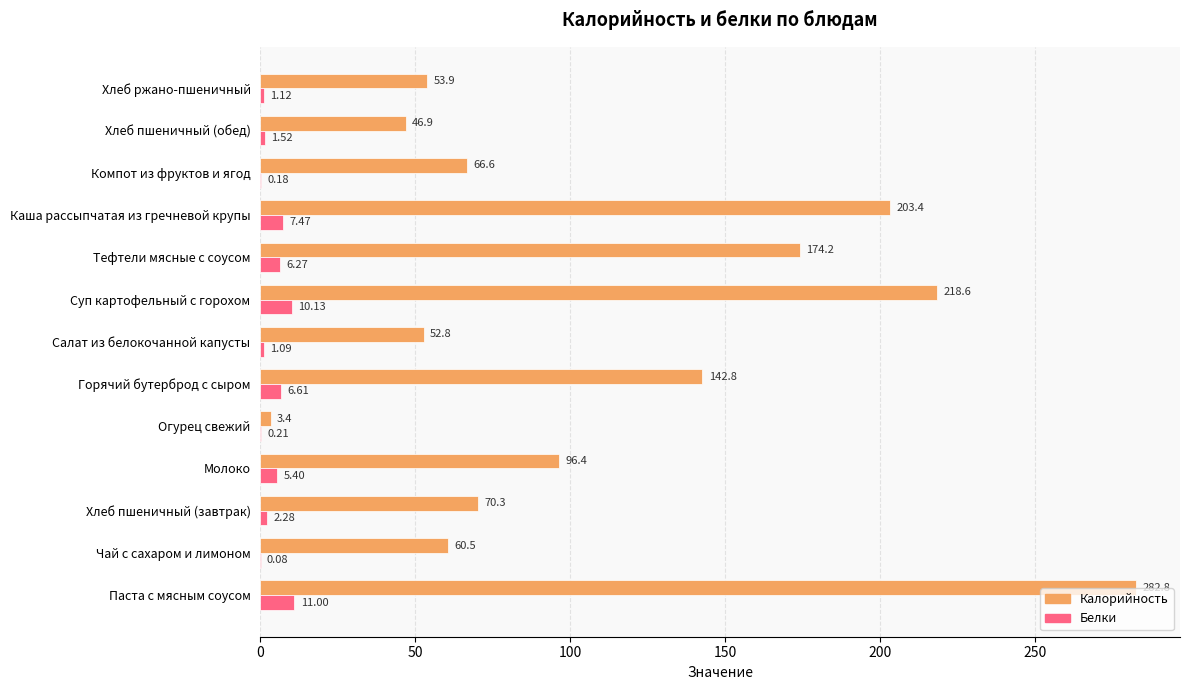

Between Хлеб пшеничный (завтрак) and Тефтели мясные с соусом, which series saw the biggest shift?

Калорийность